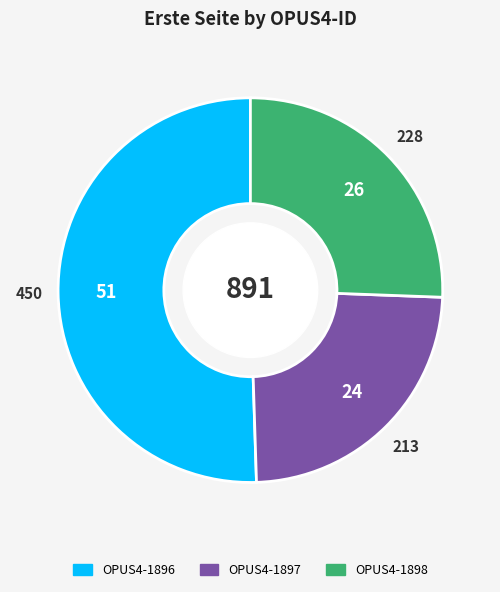

Approximately how many times larger is the value at OPUS4-1897 compared to OPUS4-1896?

0.5